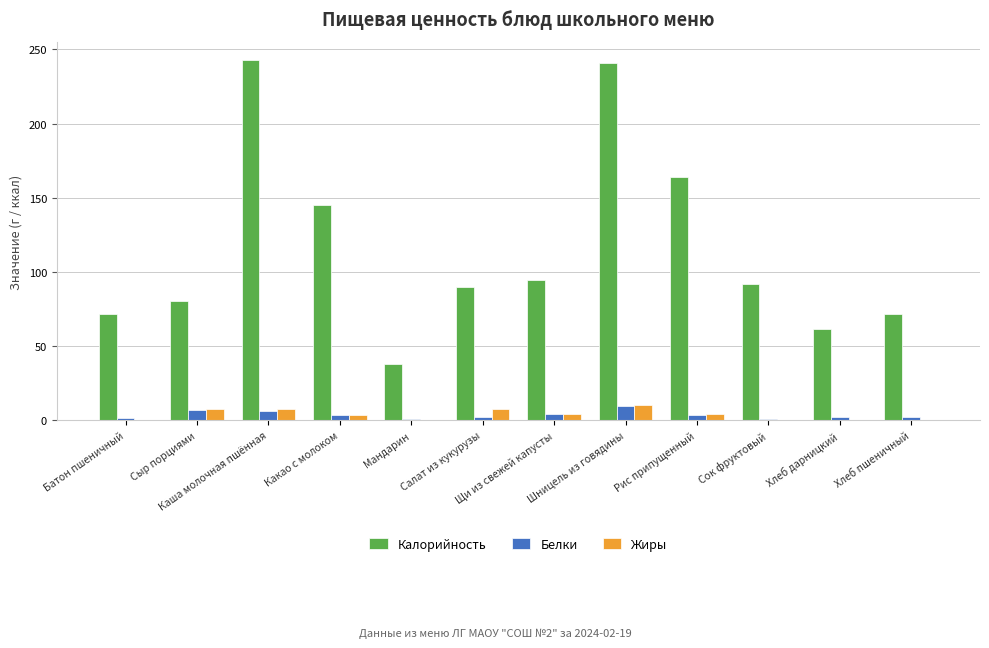

How many groups of bars are there?

12